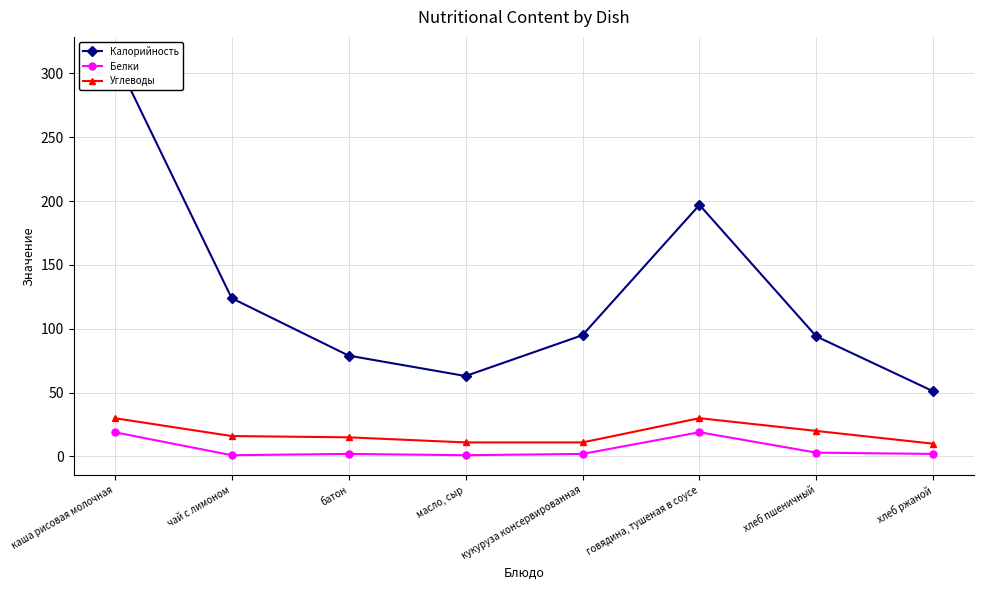

The Белки series shows 3 at хлеб пшеничный. True or false?

True